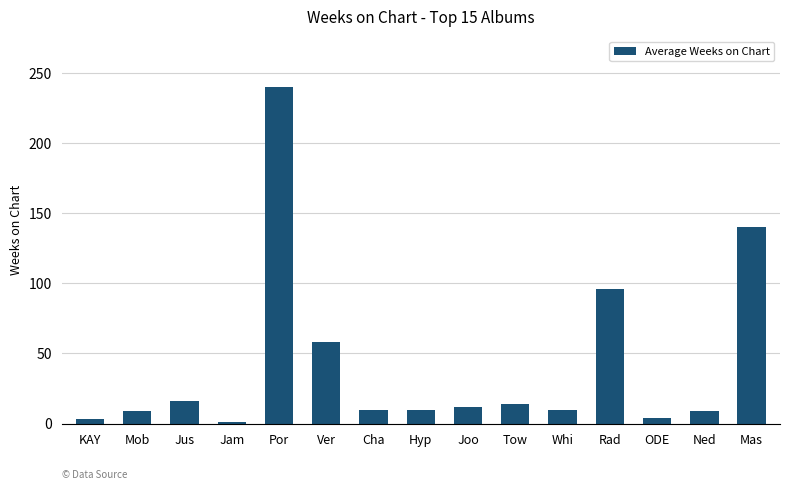

What is the sum of all values?

632